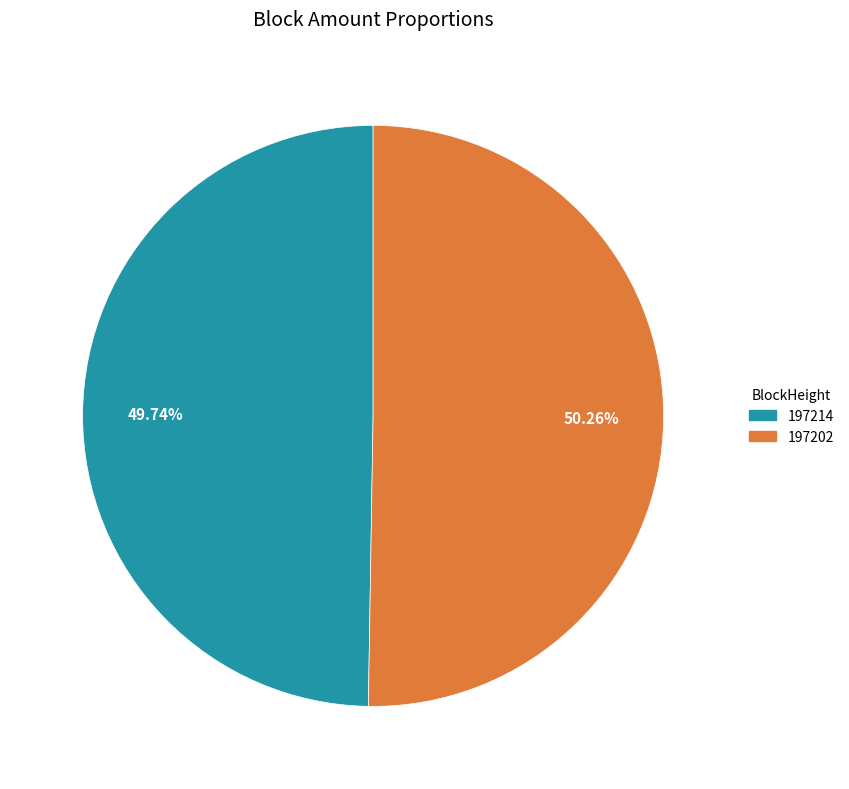

Is there a majority slice in this chart?

Yes